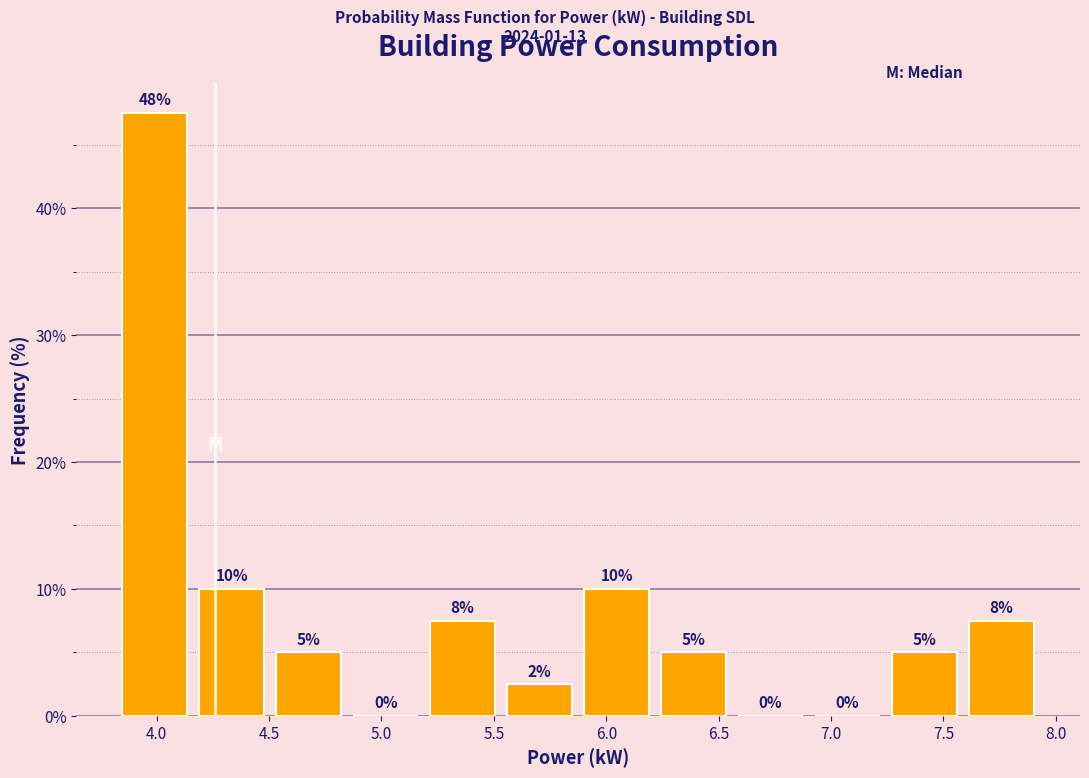

Over which range of the x-axis is the bar tallest?

3.80 to 4.15